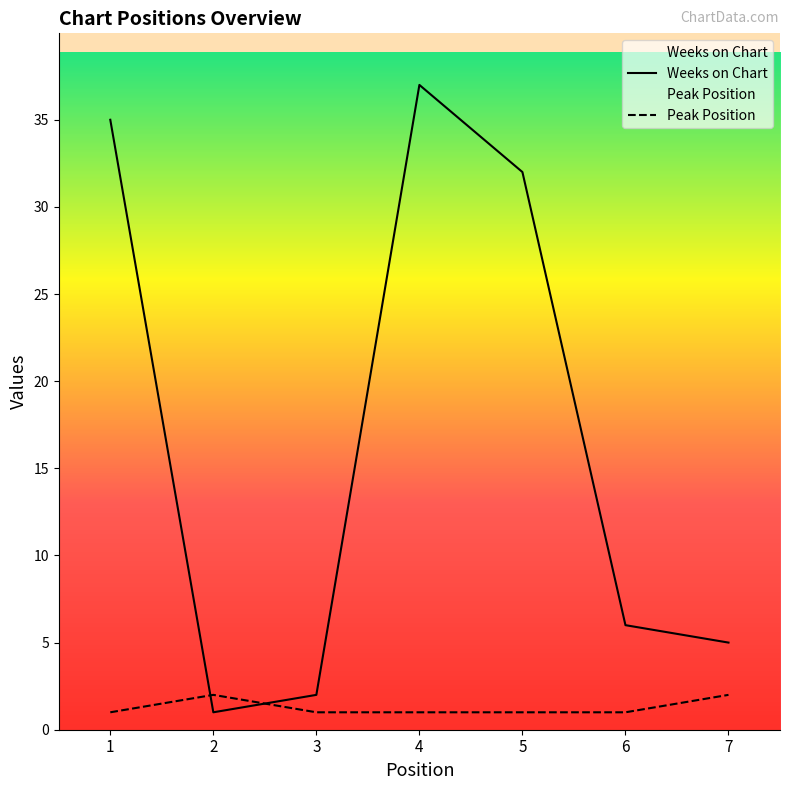

How many data points in Peak Position are above 1?

2